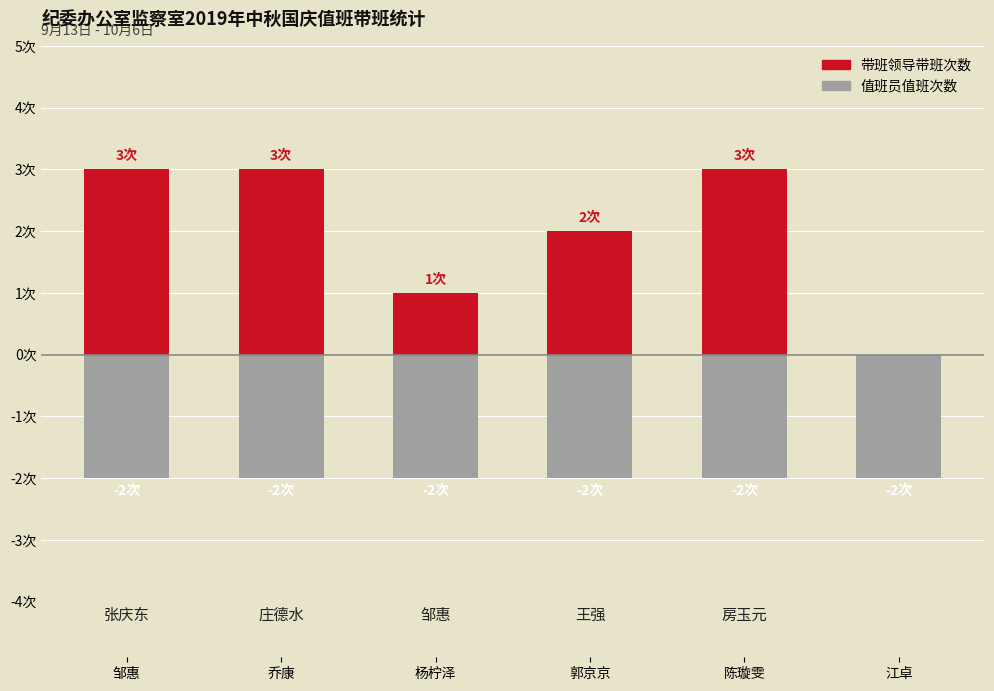

What is the difference between the second highest and minimum values?

2